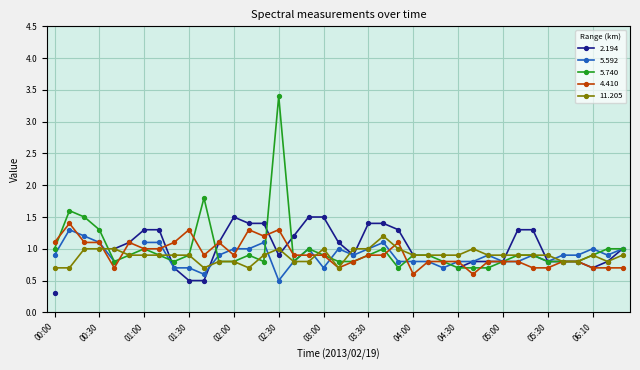

What is the label of the 8th point from the left?

01:10